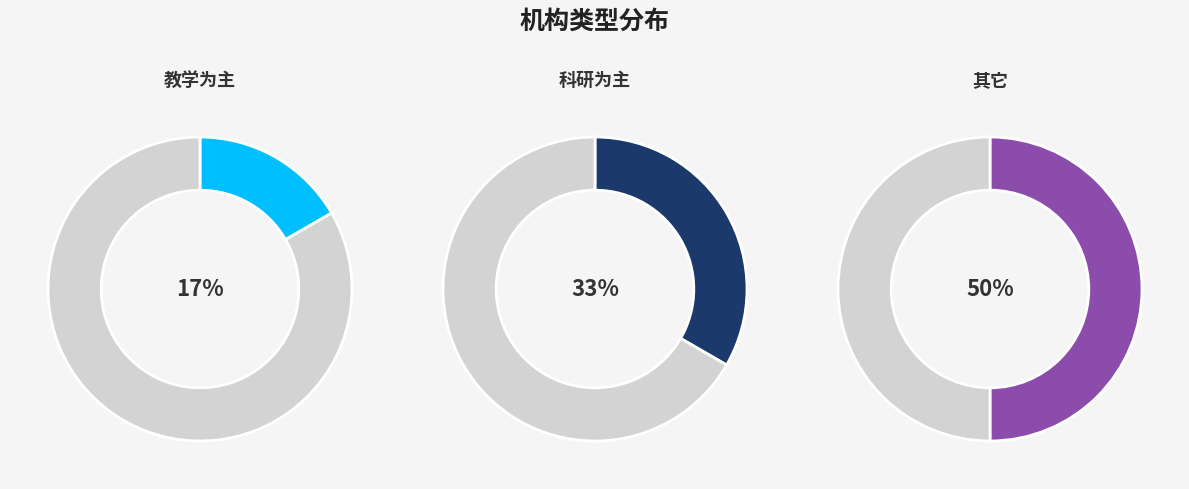

True or false: 科研为主 accounts for 33% of the total.

True